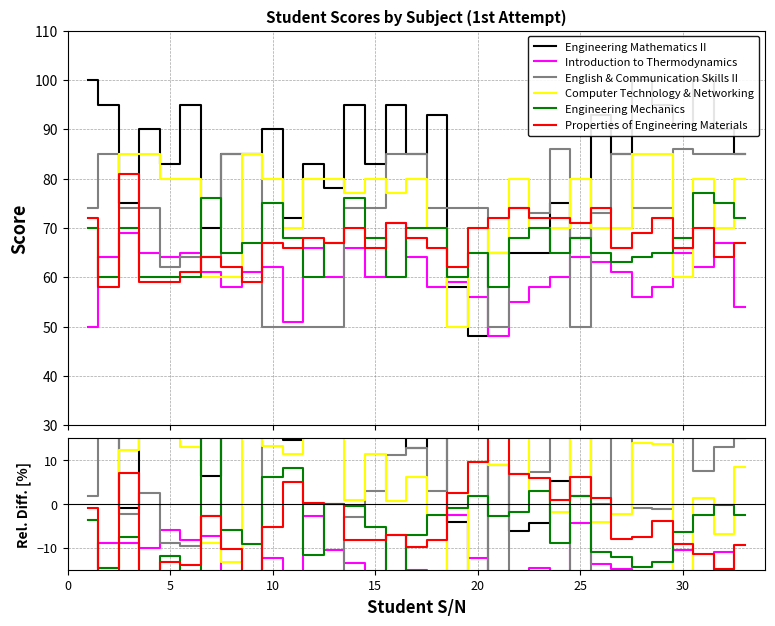

How many lines are shown in the chart?

6